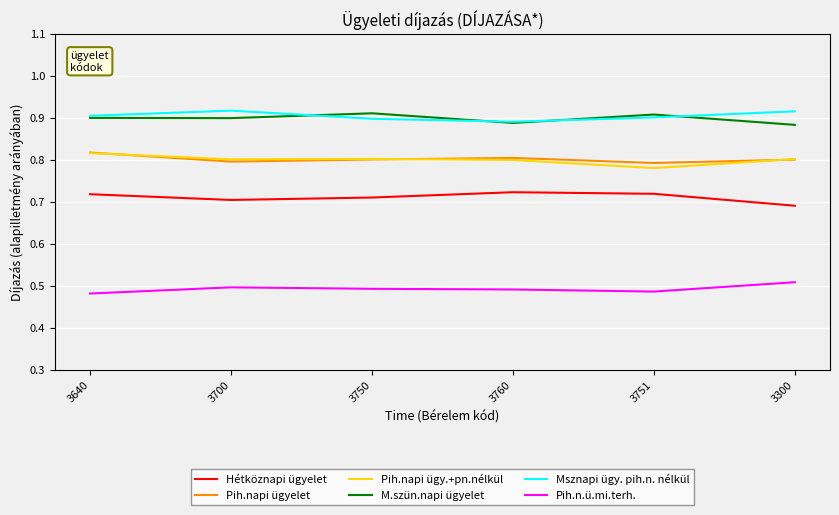

In Msznapi ügy. pih.n. nélkül, how many points are higher than both neighbors (excluding endpoints)?

1